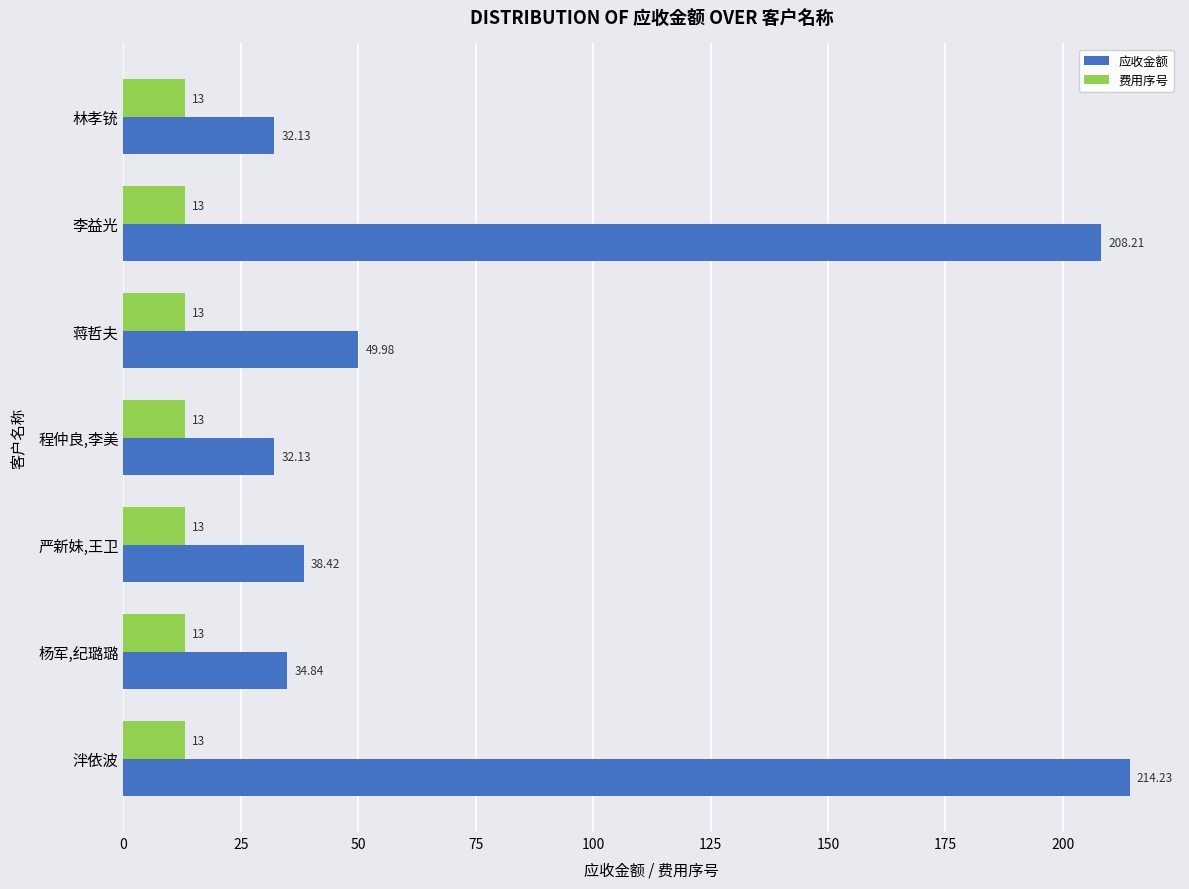

At 杨军,纪璐璐, list the series in order from smallest to largest.

费用序号, 应收金额